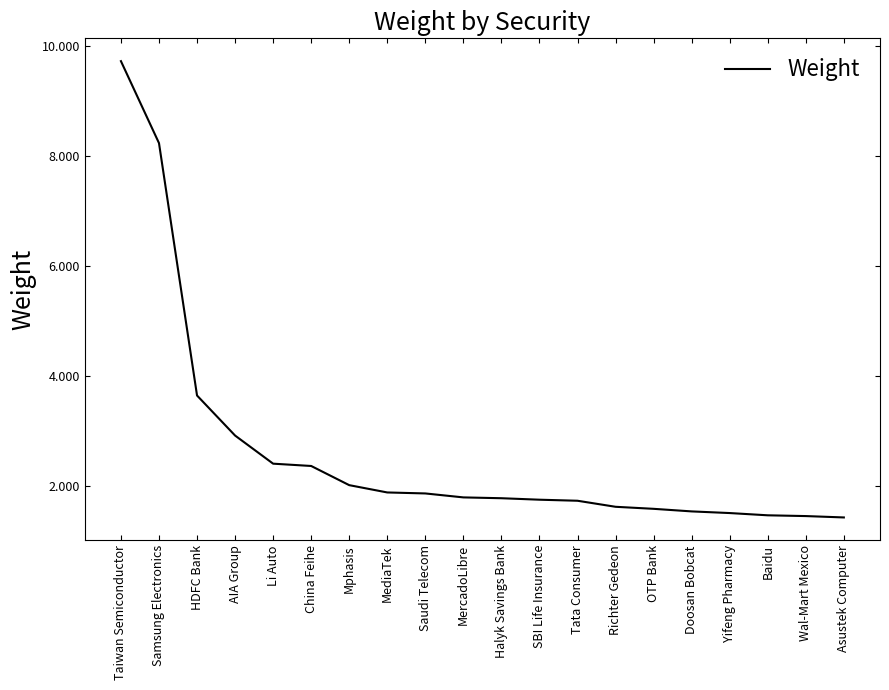

What is the minimum value shown in the chart?

1.4